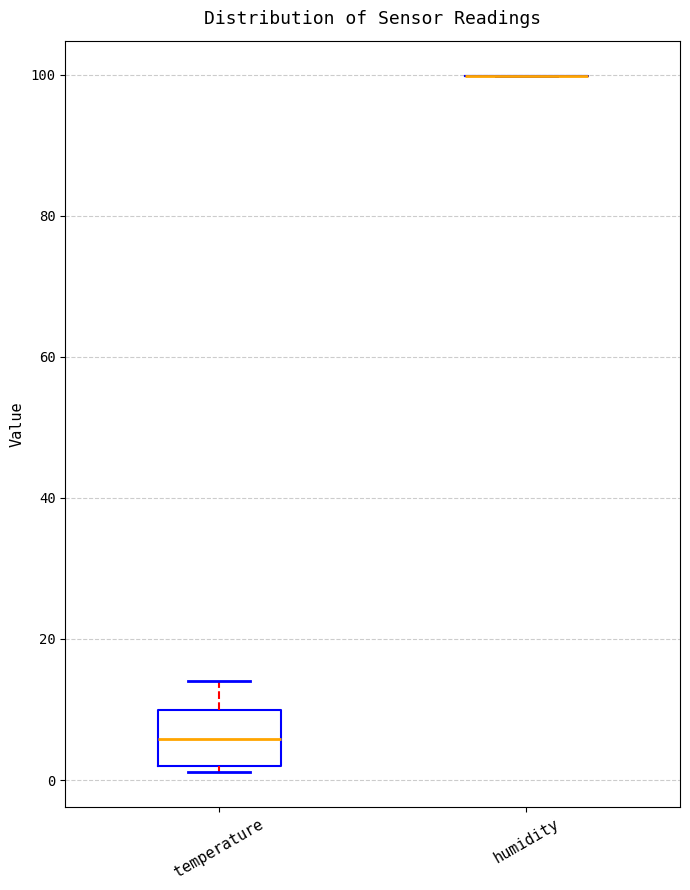

Reading left to right, read every box against the y-axis: the position of its median line, the range the box covers, and the ends of its whiskers. The values are not printed on the chart, so give them approximately, as read against the axis.

temperature: median 6, box 2 to 10, whiskers 2 (just below the box's lower edge) to 14
humidity: box collapsed to a line at 100, whiskers 100 to 100